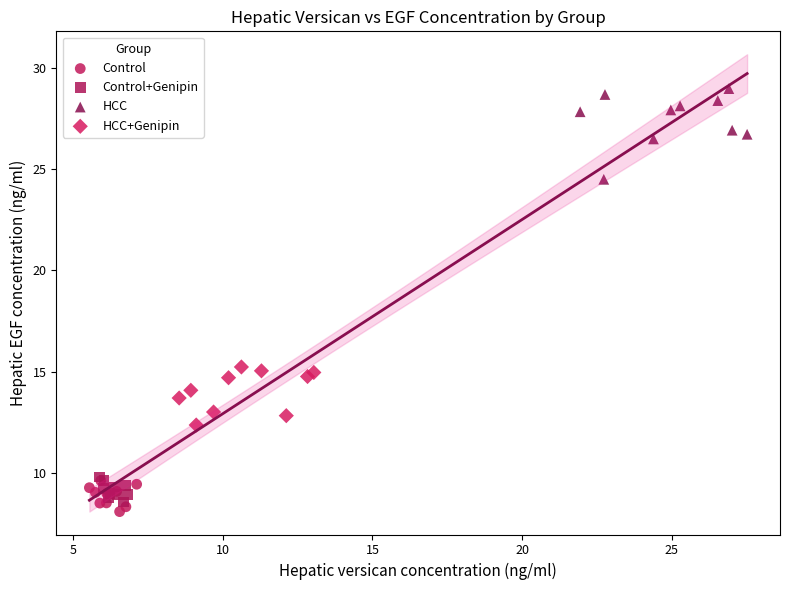

Which series reaches the maximum Y coordinate?

HCC